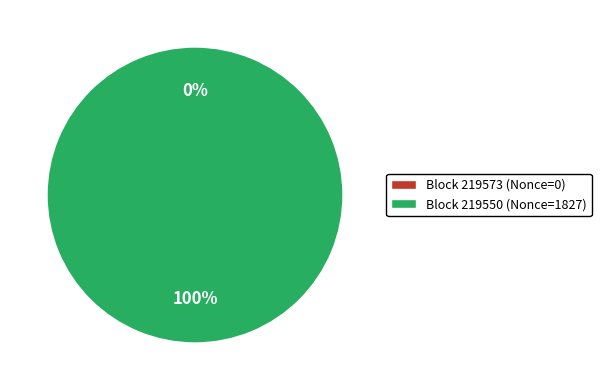

To the nearest percent, what percentage of the pie is 219550?

100%